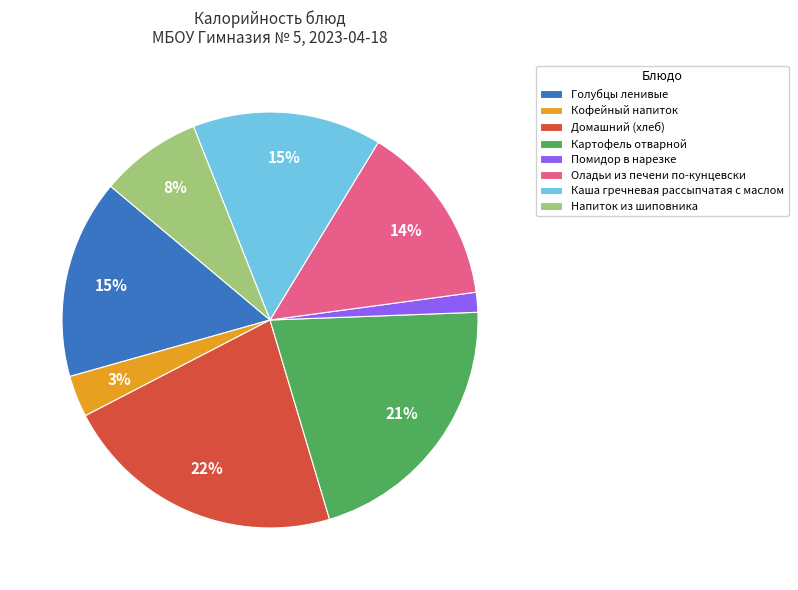

Is the sum of Оладьи из печени по-кунцевски and Каша гречневая рассыпчатая с маслом greater than half?

No